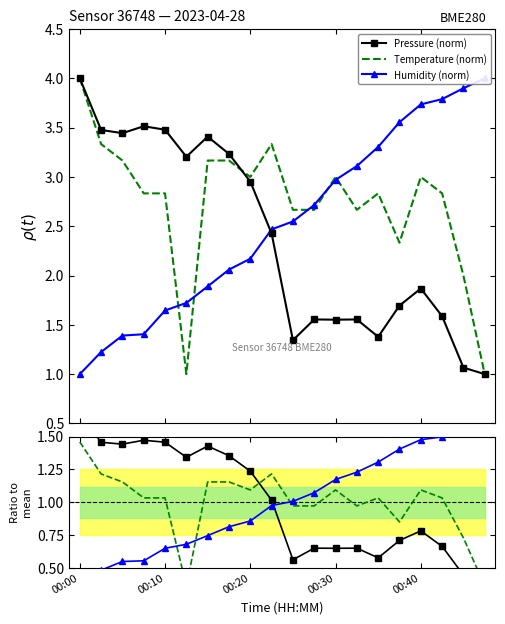

Which label corresponds to the largest value in the chart?

00:00